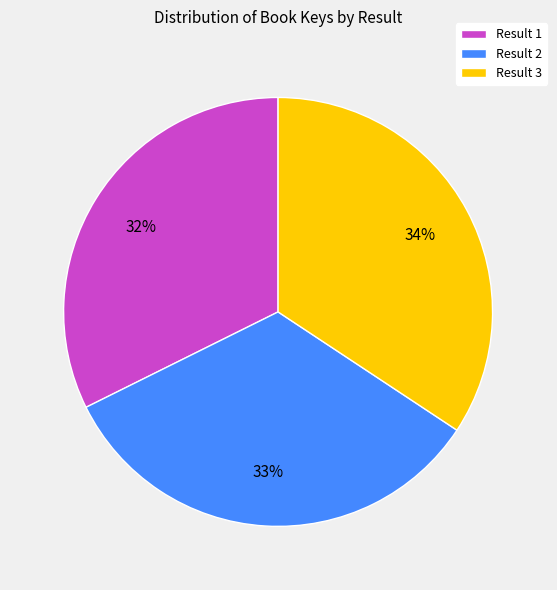

To the nearest percent, what is the average slice percentage?

33%